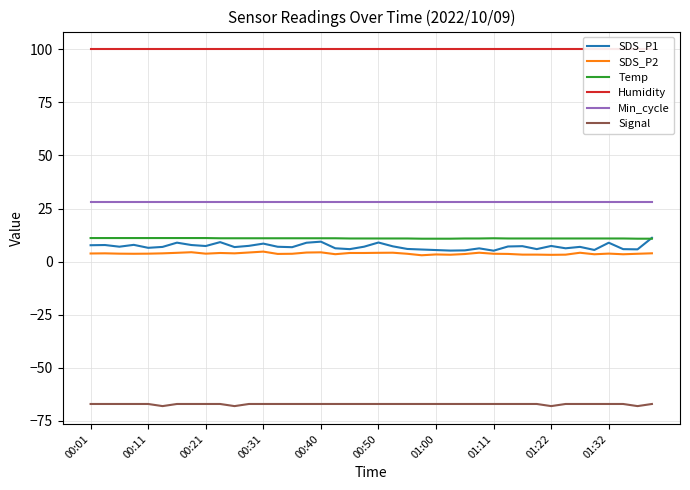

Is it true that SDS_P1 equals 2.9 at 19?

False